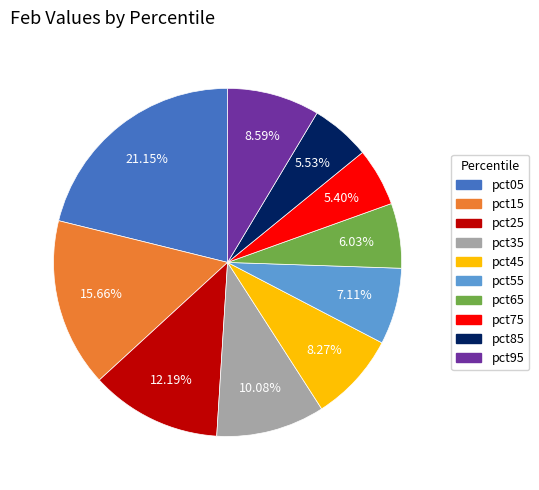

To the nearest percent, what is the average slice percentage?

10%